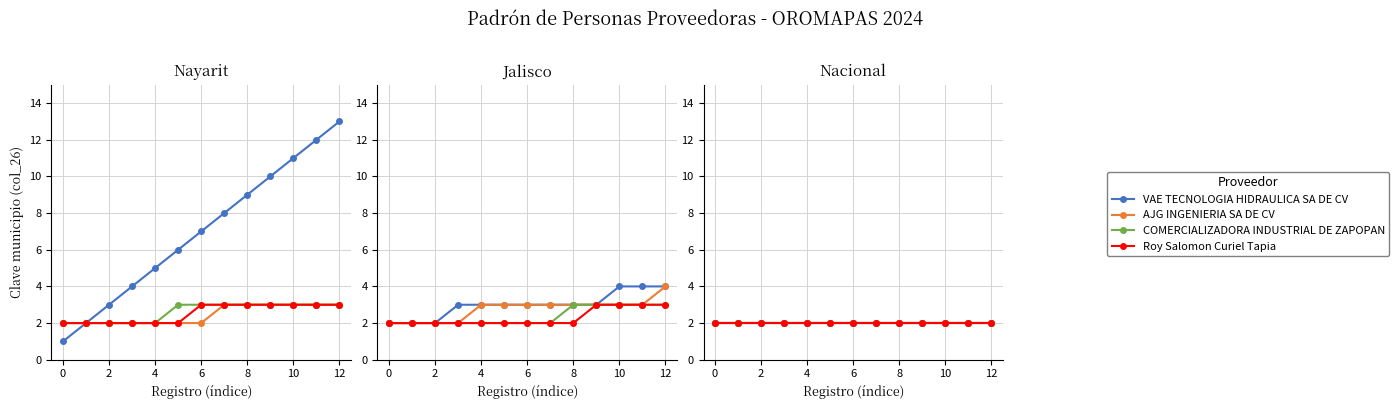

Does the chart have visible grid lines?

Yes